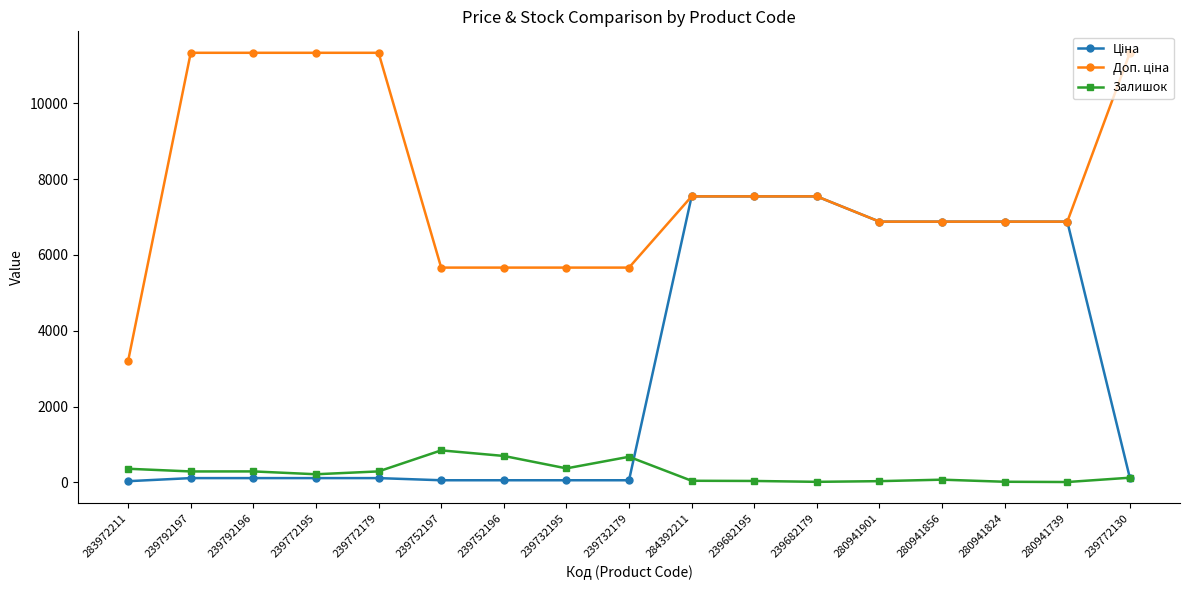

What is the difference between the highest and lowest values at 239752196?

5610.3